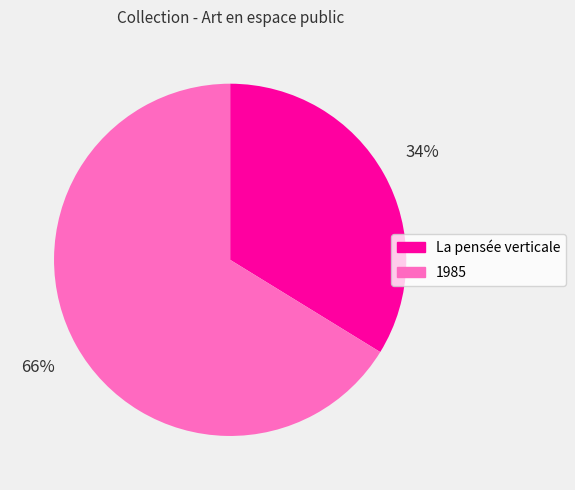

To the nearest percent, what is the difference between the largest and smallest slice percentages?

32%